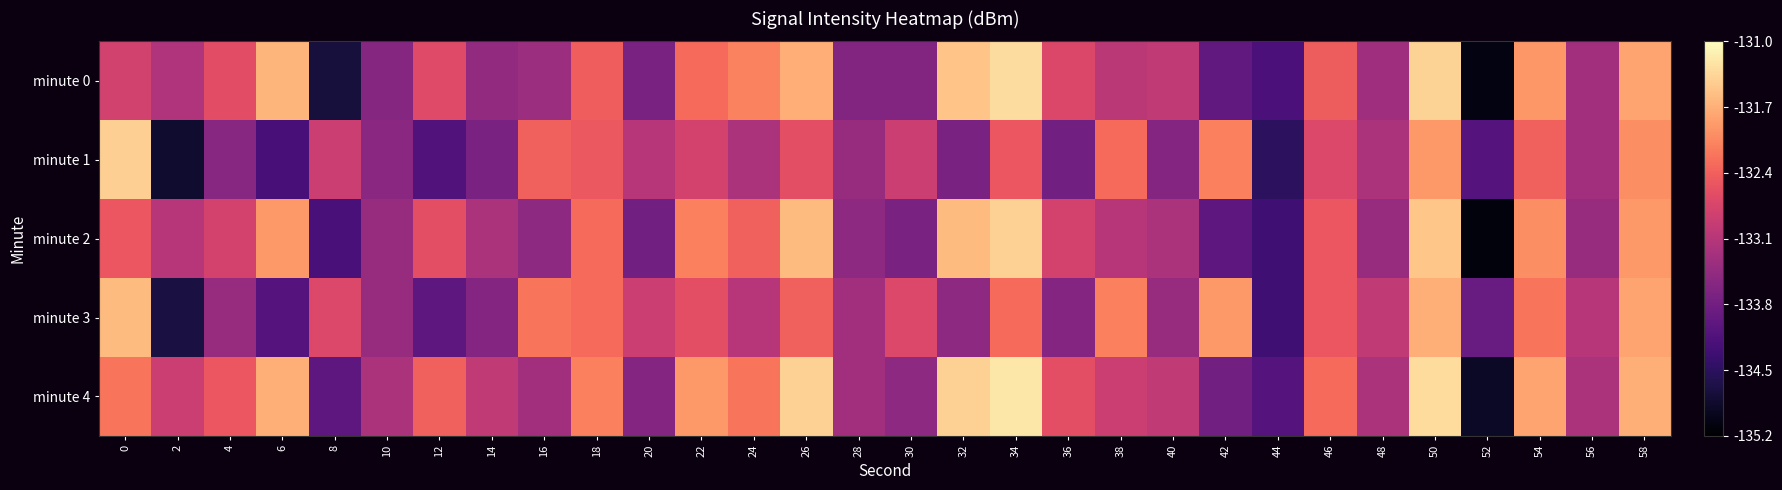

Rank the series at 8 from highest to lowest value.

minute 3, minute 1, minute 4, minute 2, minute 0